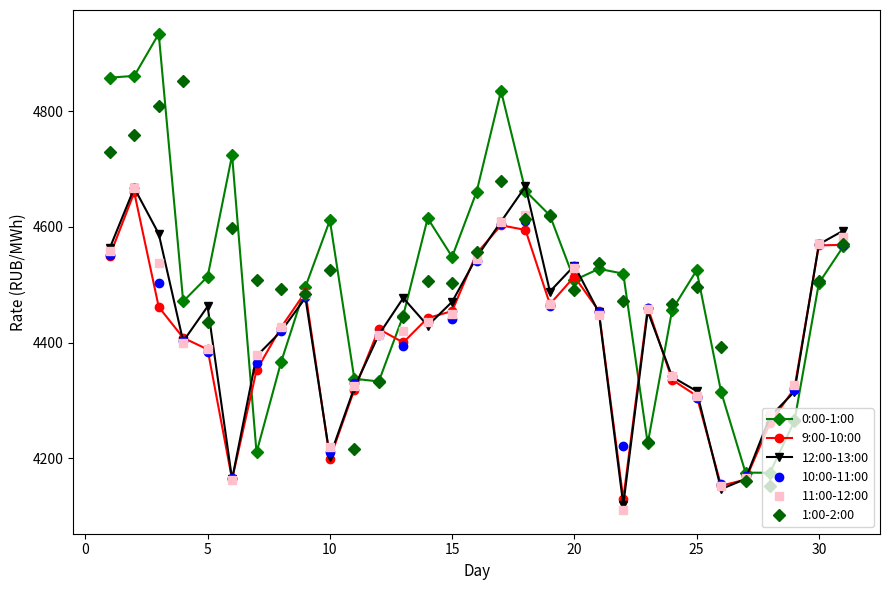

Count the number of data series in this chart.

6